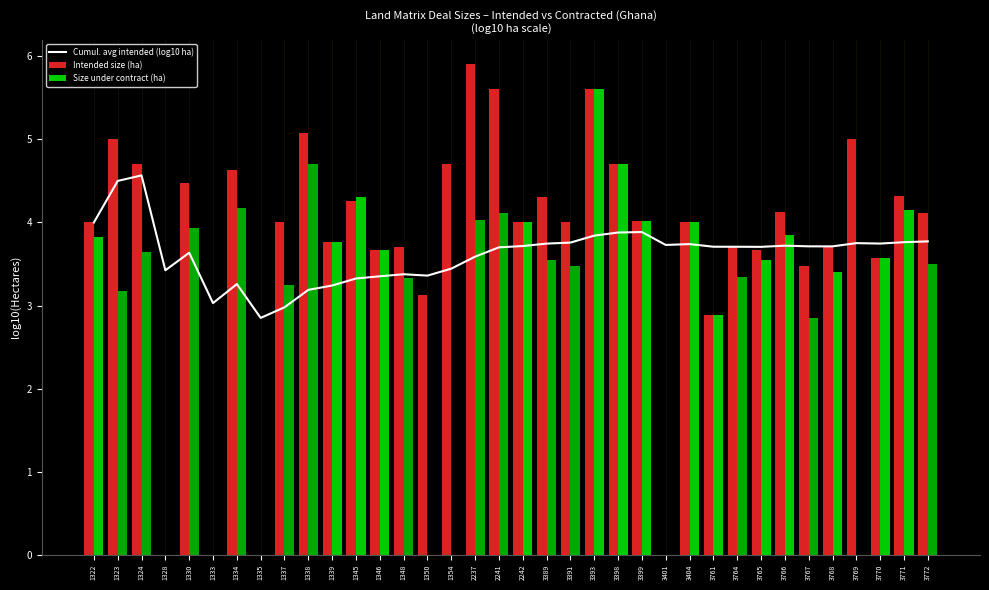

What is the total value across all series at 1328?

3.4